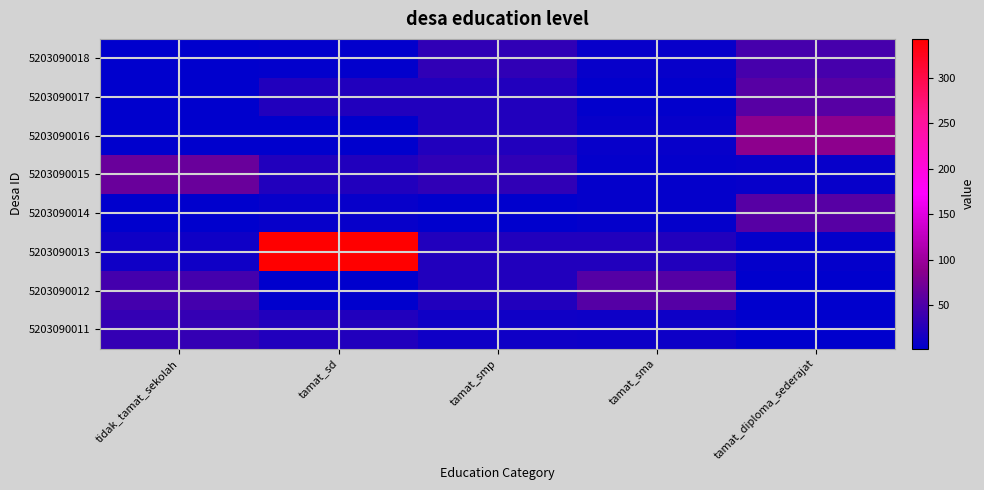

Reading left to right, list all the values displayed in this chart.

5203090011: tidak_tamat_sekolah=34	tamat_sd=23	tamat_smp=12	tamat_sma=11	tamat_diploma_sederajat=3
5203090012: tidak_tamat_sekolah=44	tamat_sd=3	tamat_smp=23	tamat_sma=54	tamat_diploma_sederajat=2
5203090013: tidak_tamat_sekolah=12	tamat_sd=343	tamat_smp=23	tamat_sma=23	tamat_diploma_sederajat=5
5203090014: tidak_tamat_sekolah=3	tamat_sd=6	tamat_smp=3	tamat_sma=5	tamat_diploma_sederajat=56
5203090015: tidak_tamat_sekolah=67	tamat_sd=23	tamat_smp=32	tamat_sma=5	tamat_diploma_sederajat=6
5203090016: tidak_tamat_sekolah=3	tamat_sd=3	tamat_smp=23	tamat_sma=7	tamat_diploma_sederajat=89
5203090017: tidak_tamat_sekolah=3	tamat_sd=23	tamat_smp=23	tamat_sma=4	tamat_diploma_sederajat=56
5203090018: tidak_tamat_sekolah=3	tamat_sd=4	tamat_smp=32	tamat_sma=7	tamat_diploma_sederajat=45